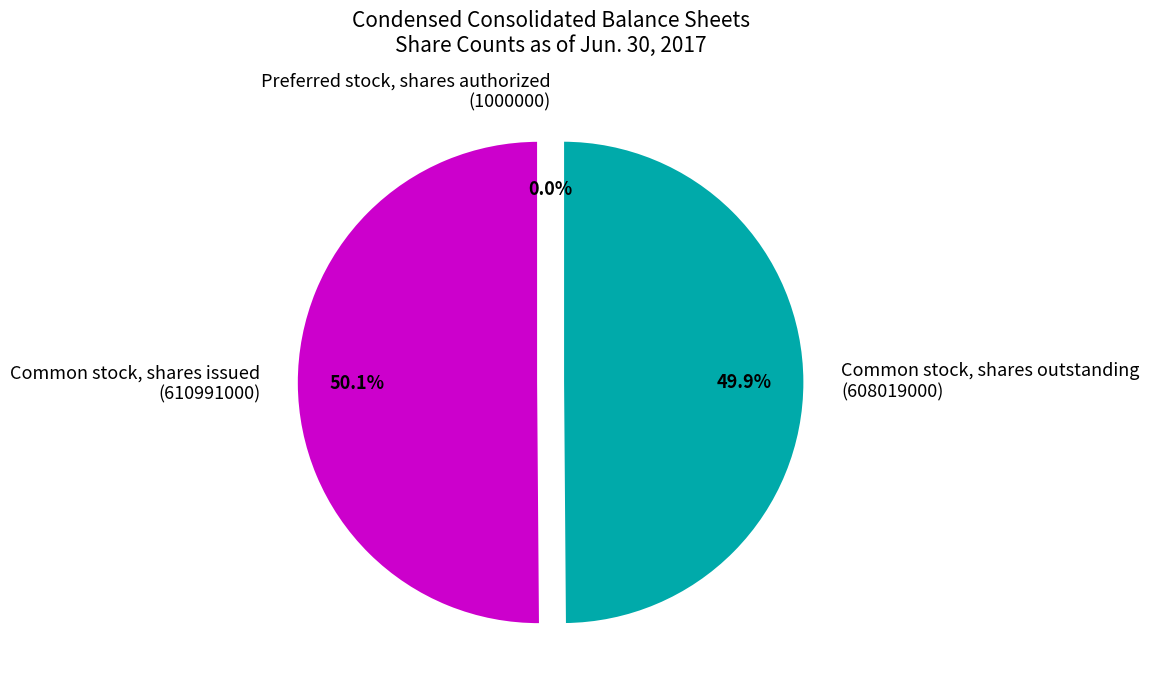

How much of the chart is everything except Common stock, shares issued (610991000)?

49.9%